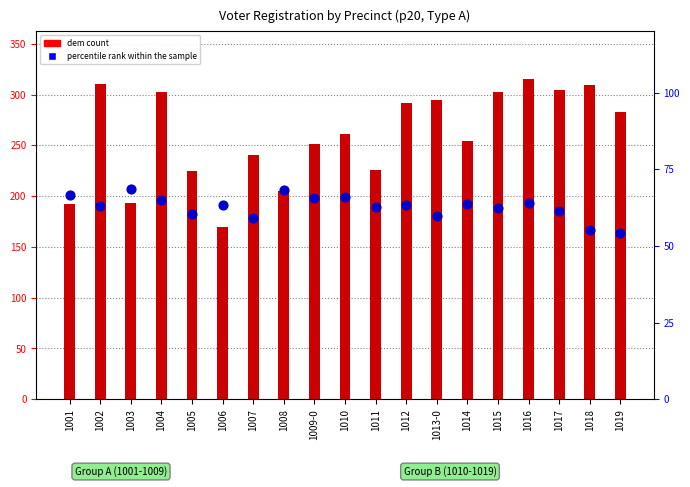

Which series has the largest total across all categories?

dem count